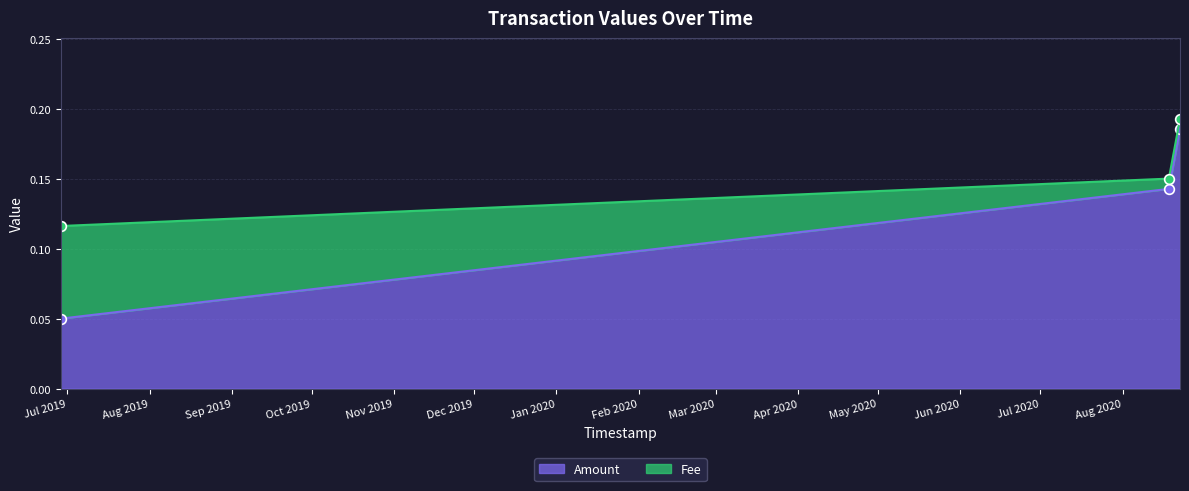

Reading left to right, list all the values displayed in this chart.

2019-06-28 15:46:12=0.1	2020-08-18 09:39:25=0.1	2020-08-22 14:24:12=0.2